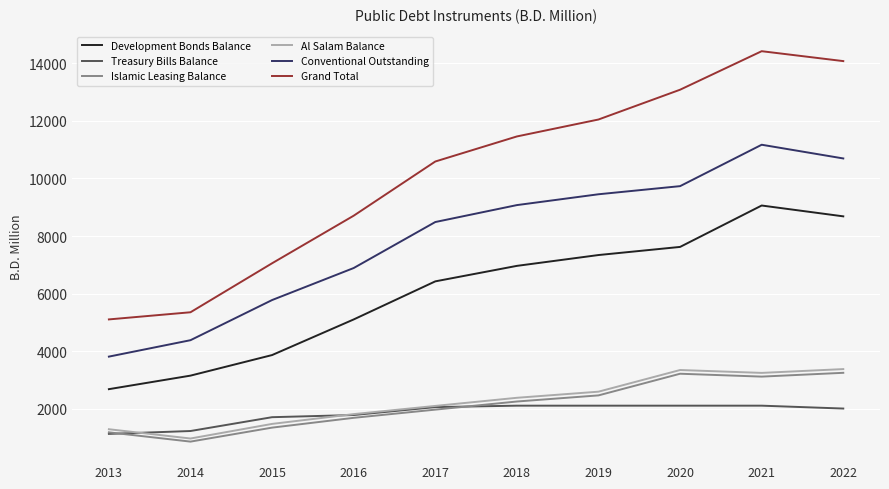

At which category is the sum across all series the highest?

2021